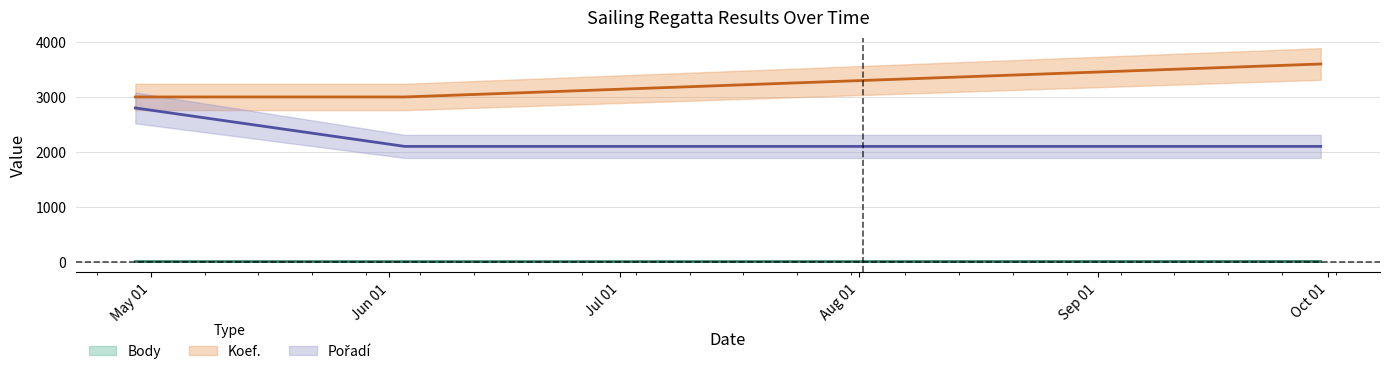

Which series changed the most between 2007-04-29 and 2007-06-03?

Pořadí